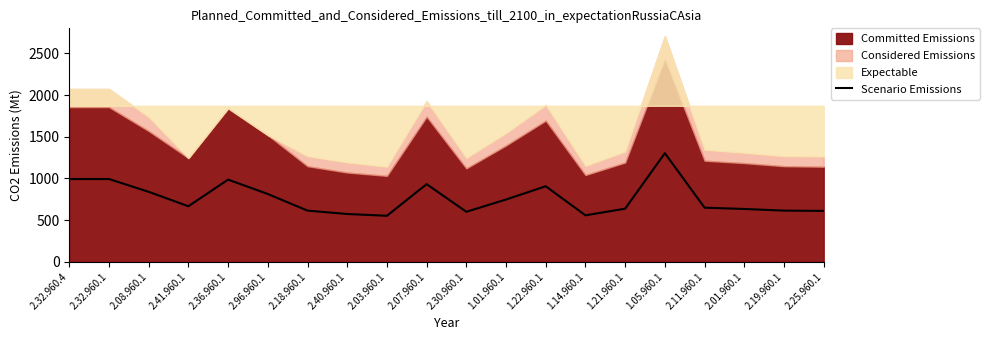

At which category does the chart reach its peak across all series?

1.05.960.1